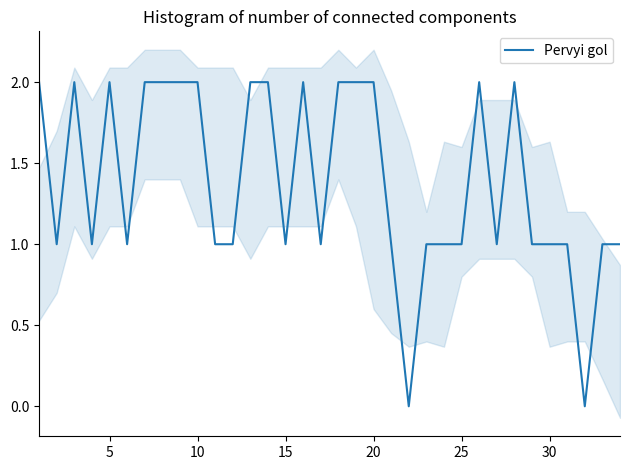

How many values are above zero?

32